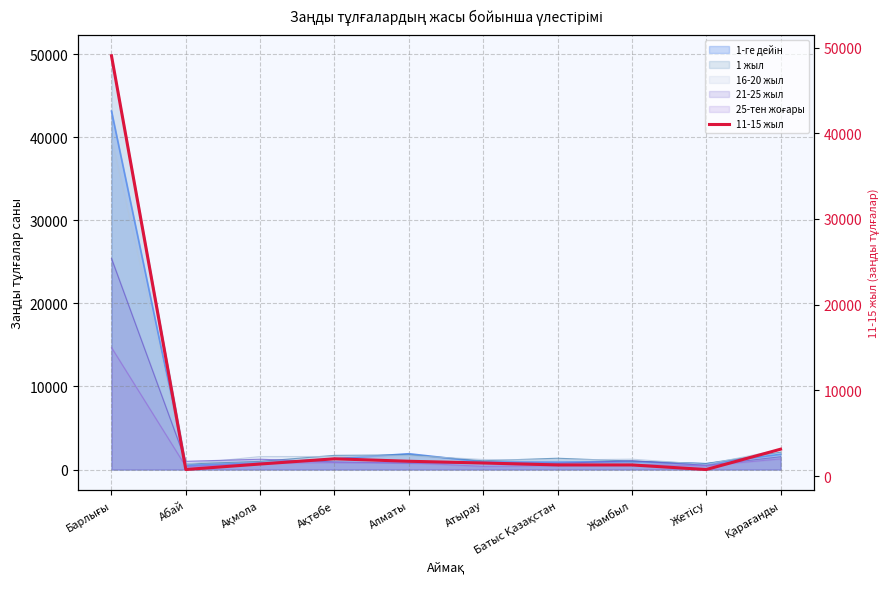

What is the change in value from Ақмола to Жамбыл?

-109